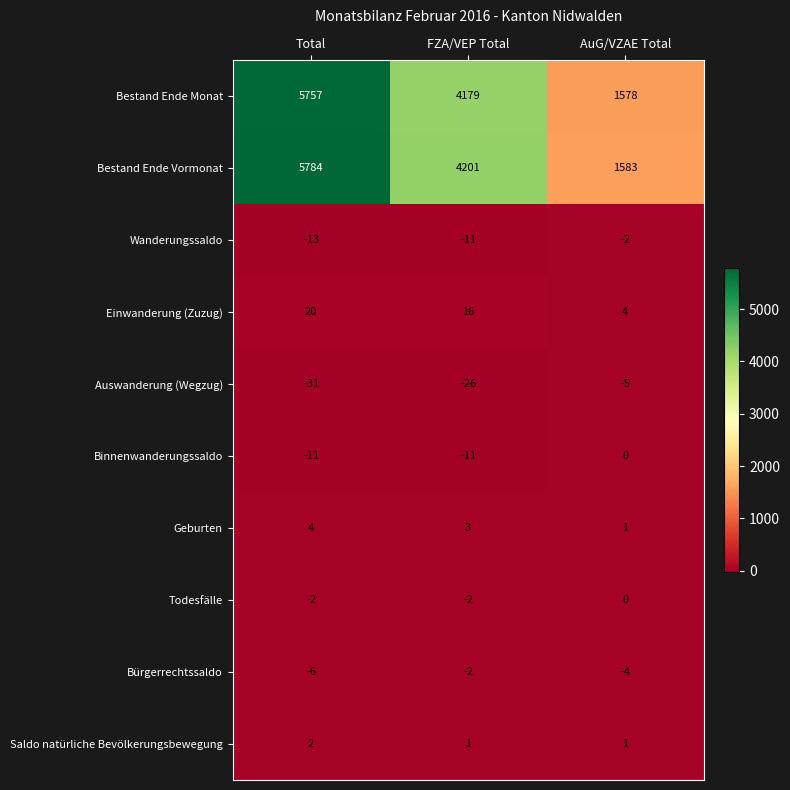

The value of Saldo natürliche Bevölkerungsbewegung at AuG/VZAE Total is 0. True or false?

False